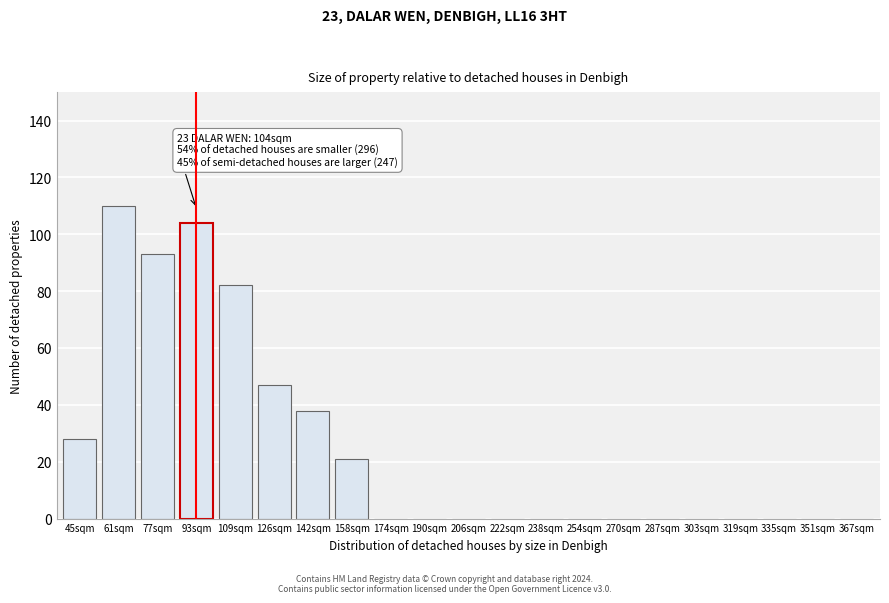

Reading left to right, extract all data points from this chart.

45sqm=28	61sqm=110	77sqm=93	93sqm=104	109sqm=82	126sqm=47	142sqm=38	158sqm=21	174sqm=0	190sqm=0	206sqm=0	222sqm=0	238sqm=0	254sqm=0	270sqm=0	287sqm=0	303sqm=0	319sqm=0	335sqm=0	351sqm=0	367sqm=0